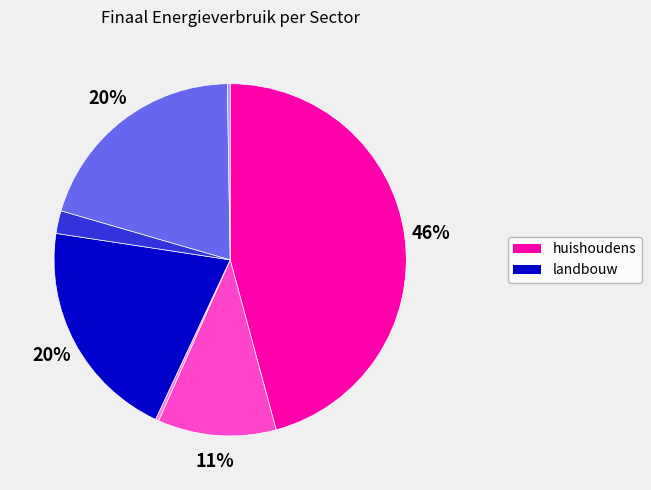

Is there any slice that represents more than half of the pie?

No